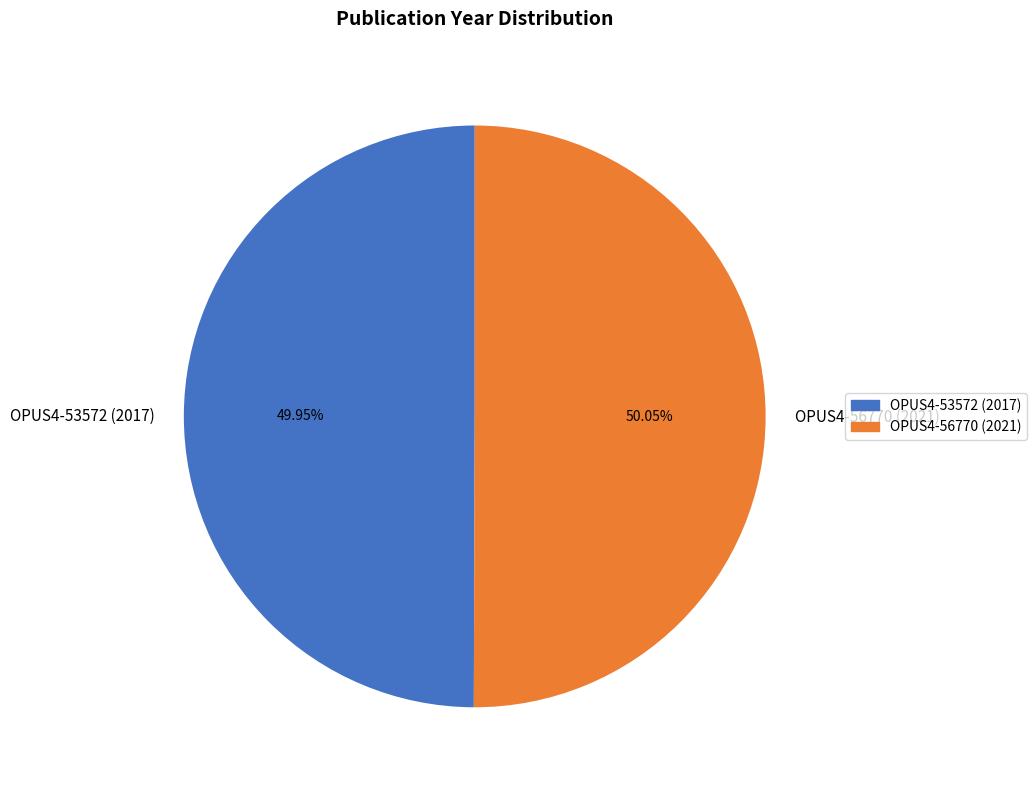

Count the number of slices in the pie.

2